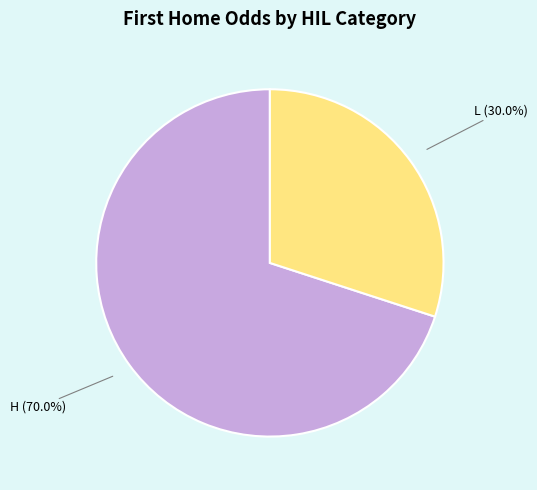

Which slice is the largest?

H